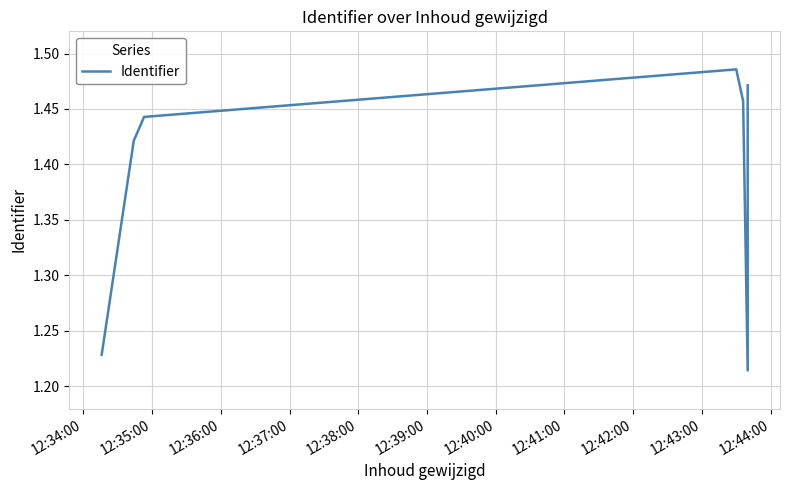

What is the label of the 7th point from the right?

12:34:00